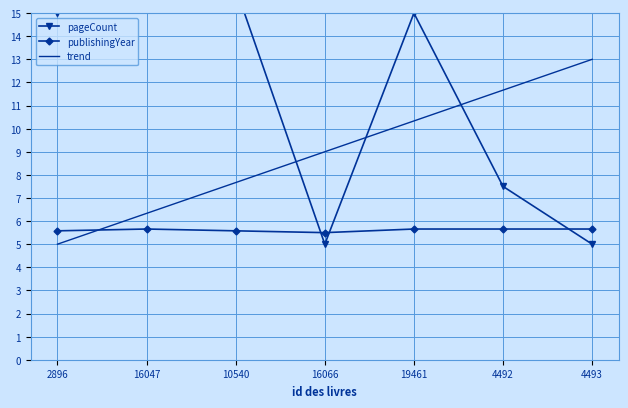

At how many categories does at least one series exceed 9?

6